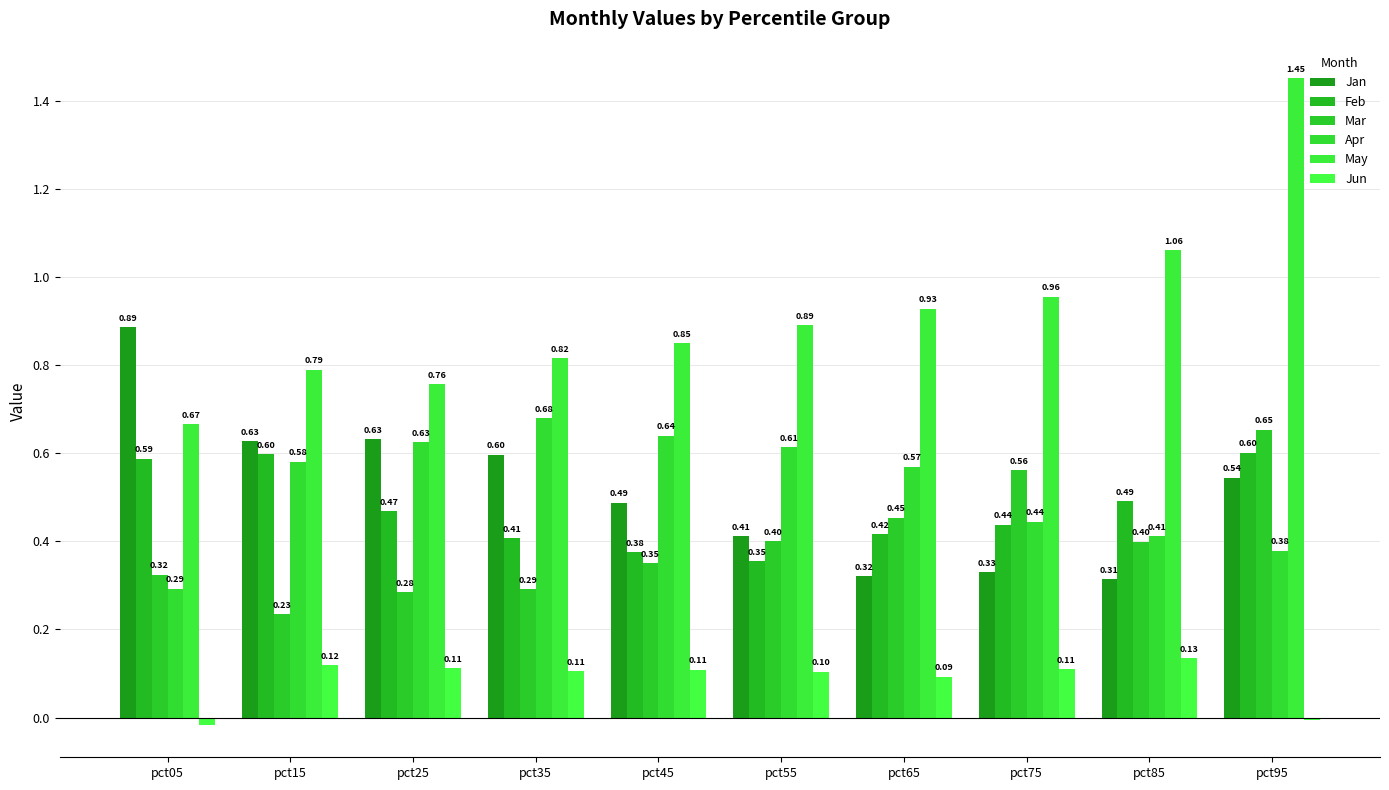

Reading left to right, list all the values displayed in this chart.

Jan: pct05=0.9	pct15=0.6	pct25=0.6	pct35=0.6	pct45=0.5	pct55=0.4	pct65=0.3	pct75=0.3	pct85=0.3	pct95=0.5
Feb: pct05=0.6	pct15=0.6	pct25=0.5	pct35=0.4	pct45=0.4	pct55=0.4	pct65=0.4	pct75=0.4	pct85=0.5	pct95=0.6
Mar: pct05=0.3	pct15=0.2	pct25=0.3	pct35=0.3	pct45=0.3	pct55=0.4	pct65=0.5	pct75=0.6	pct85=0.4	pct95=0.7
Apr: pct05=0.3	pct15=0.6	pct25=0.6	pct35=0.7	pct45=0.6	pct55=0.6	pct65=0.6	pct75=0.4	pct85=0.4	pct95=0.4
May: pct05=0.7	pct15=0.8	pct25=0.8	pct35=0.8	pct45=0.8	pct55=0.9	pct65=0.9	pct75=1.0	pct85=1.1	pct95=1.5
Jun: pct05=-0.0	pct15=0.1	pct25=0.1	pct35=0.1	pct45=0.1	pct55=0.1	pct65=0.1	pct75=0.1	pct85=0.1	pct95=-0.0